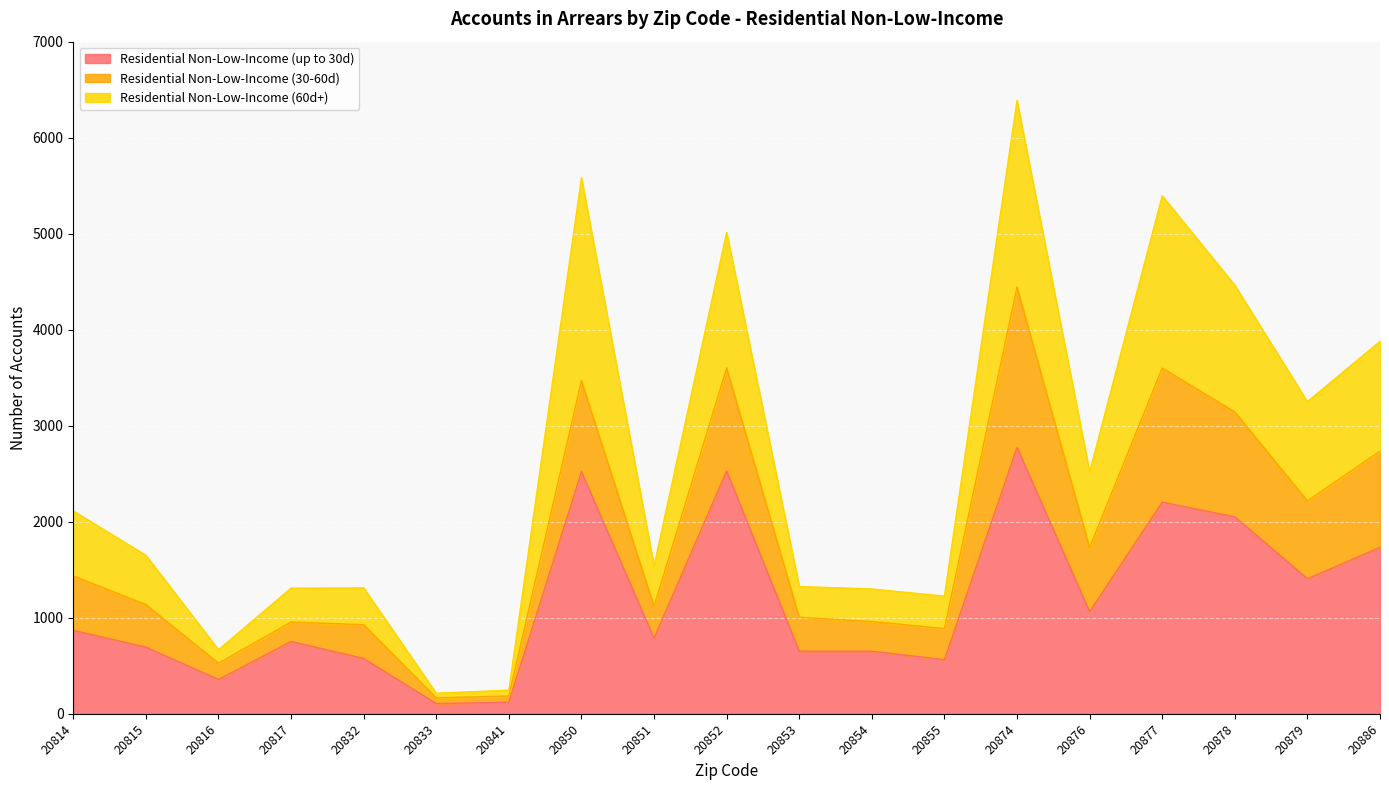

What is the total value across all series at 20817?

1308